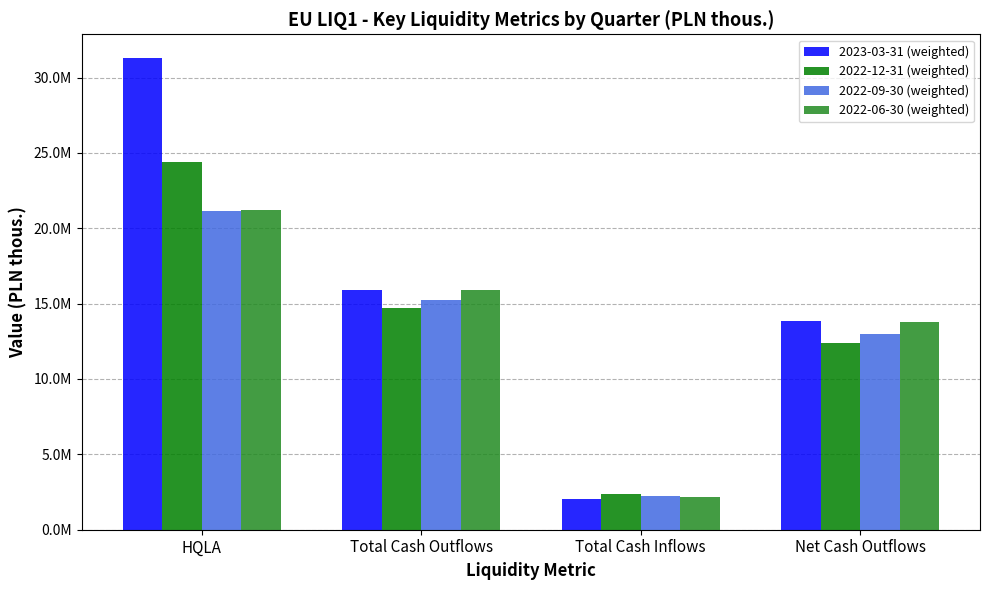

Which series has the largest range (max minus min)?

2023-03-31 (weighted)